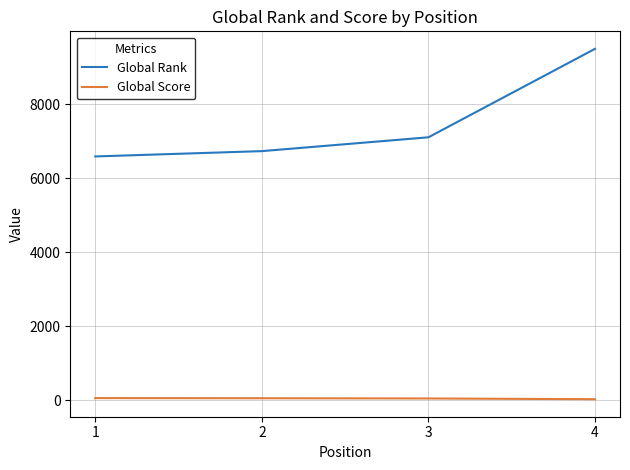

What is the spread (max minus min) of values at 4?

9479